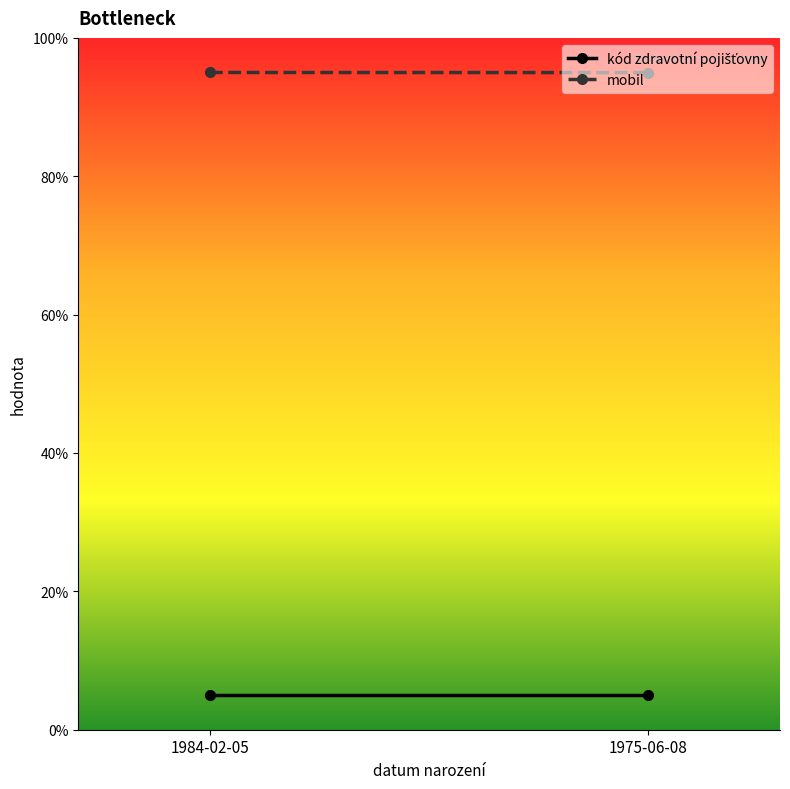

What is the value of the kód zdravotní pojišťovny point at the 2nd from the left?

5.0